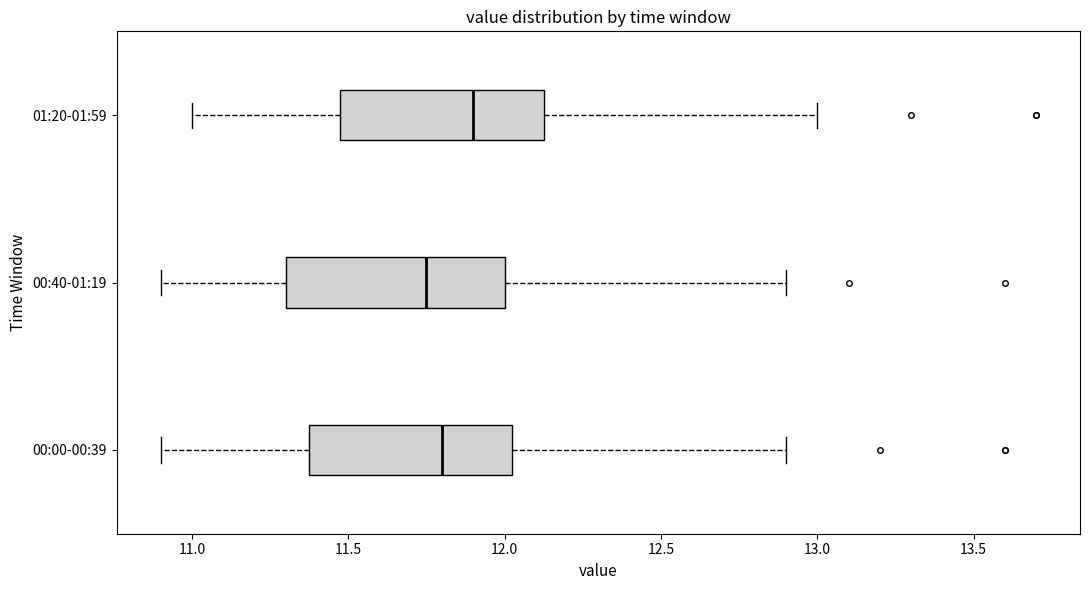

Which box's median line is the furthest to the right?

01:20-01:59